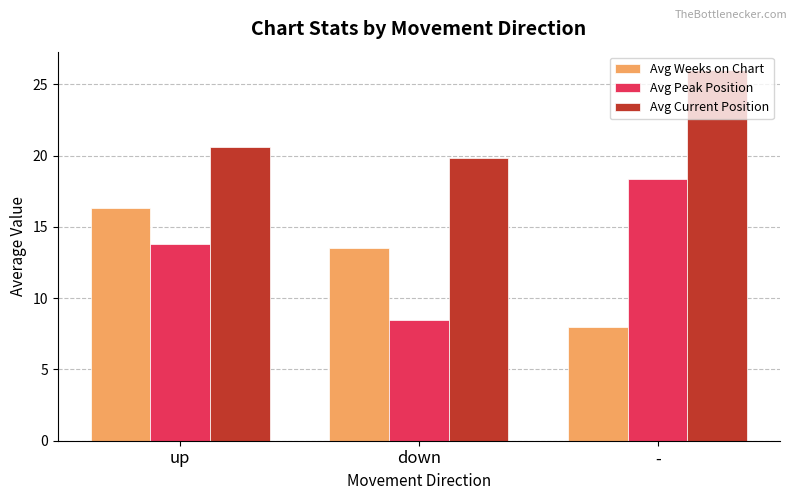

Reading left to right, what are all the values shown in this chart?

Avg Weeks on Chart: 16.3	13.5	8.0
Avg Peak Position: 13.8	8.5	18.3
Avg Current Position: 20.6	19.8	26.0